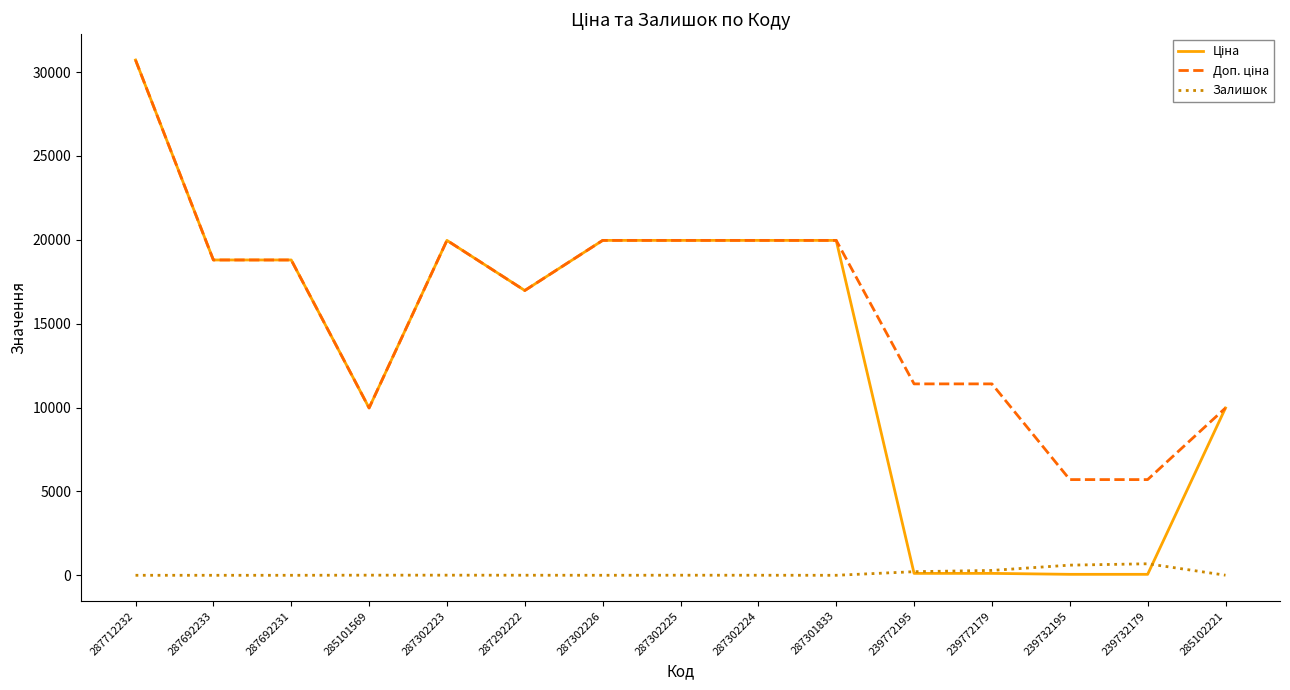

What is the difference between the highest and lowest values at 287301833?

19964.2